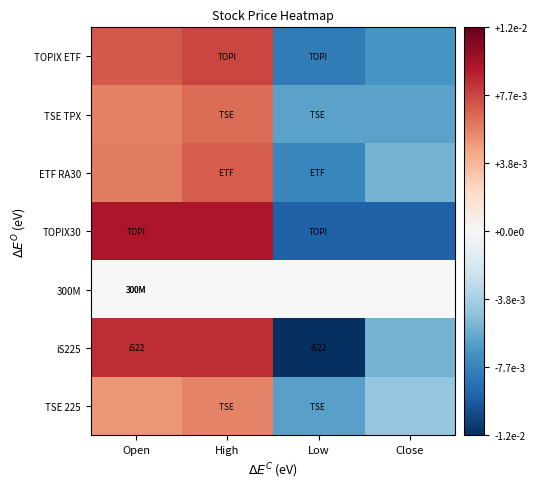

Reading left to right, transcribe all the data shown in this chart.

TOPIX ETF: Open=0.0	High=0.0	Low=-0.0	Close=-0.0
TSE TPX: Open=0.0	High=0.0	Low=-0.0	Close=-0.0
ETF RA30: Open=0.0	High=0.0	Low=-0.0	Close=-0.0
TOPIX30: Open=0.0	High=0.0	Low=-0.0	Close=-0.0
300M: Open=0.0	High=0.0	Low=0.0	Close=0.0
iS225: Open=0.0	High=0.0	Low=-0.0	Close=-0.0
TSE 225: Open=0.0	High=0.0	Low=-0.0	Close=-0.0